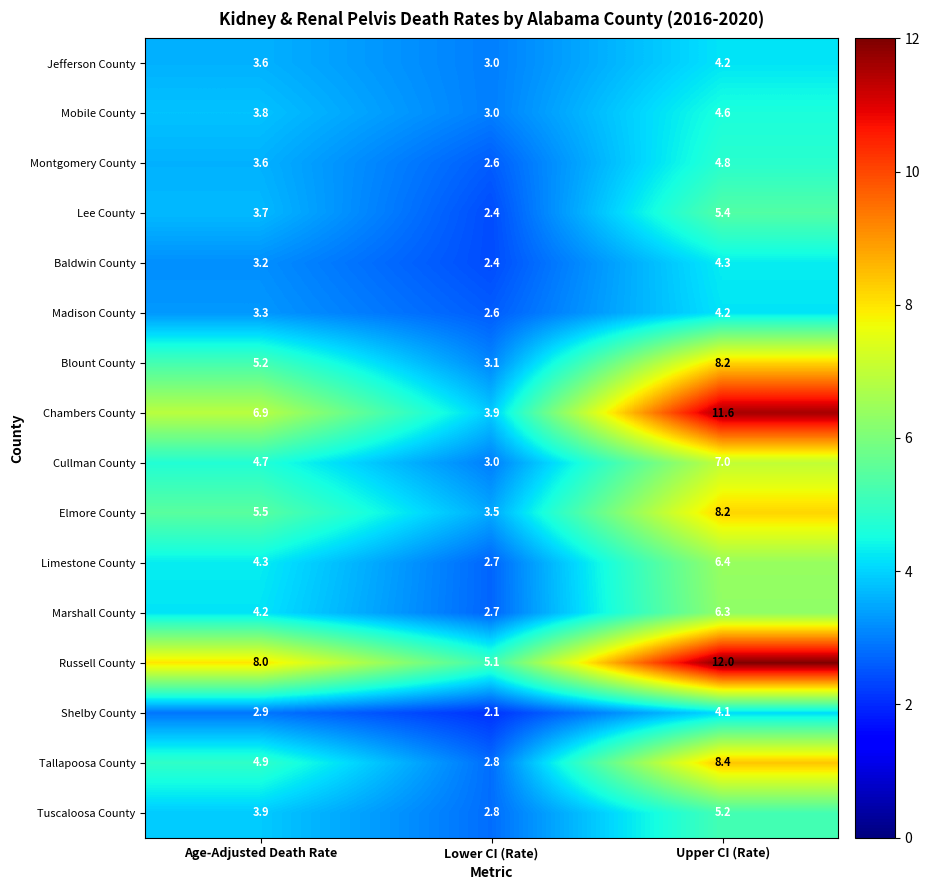

How many categories are shown in the chart?

3